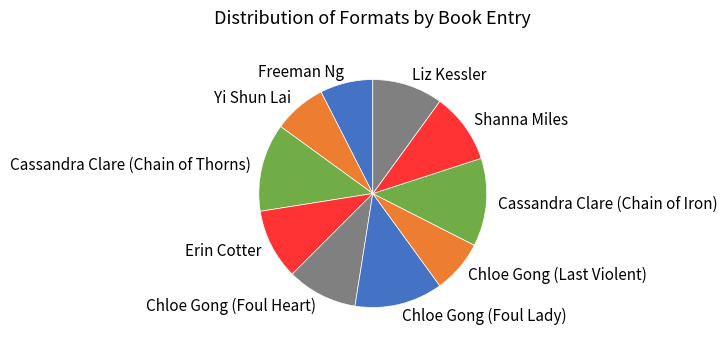

Combined, do Chloe Gong (Foul Heart) and Chloe Gong (Foul Lady) account for over 50%?

No